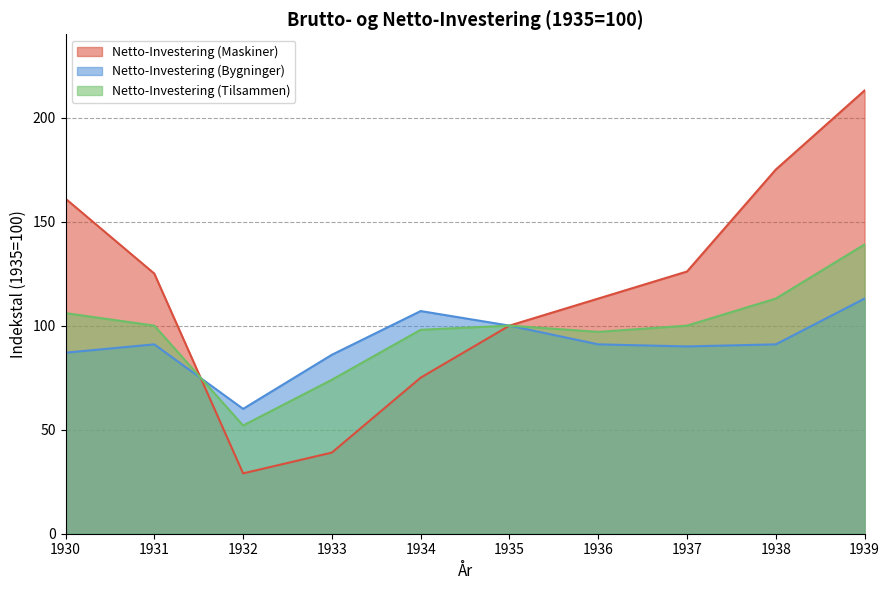

How many times do Netto-Investering (Maskiner) and Netto-Investering (Tilsammen) cross each other?

1